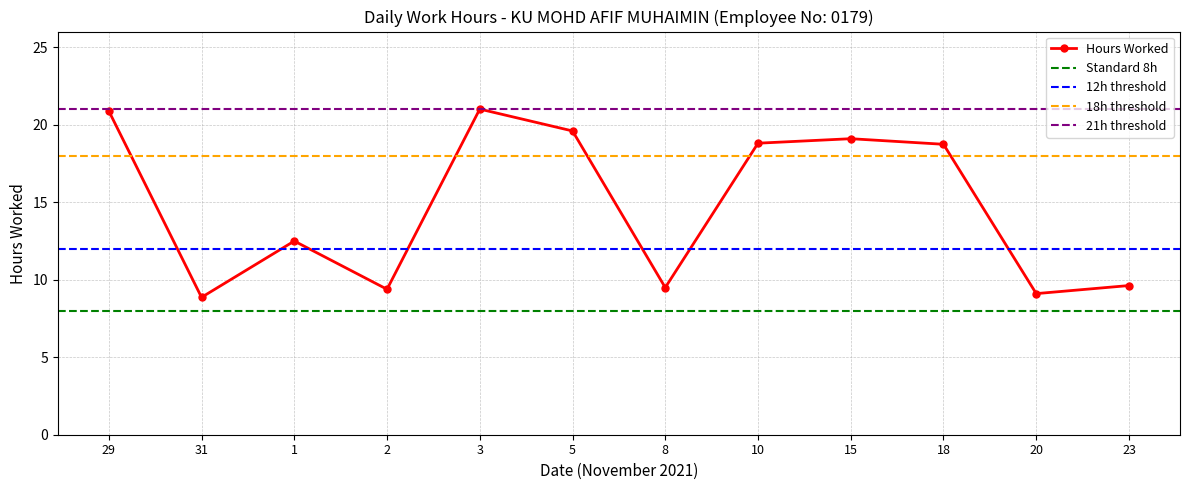

Which has a higher value, 10 or 23?

10